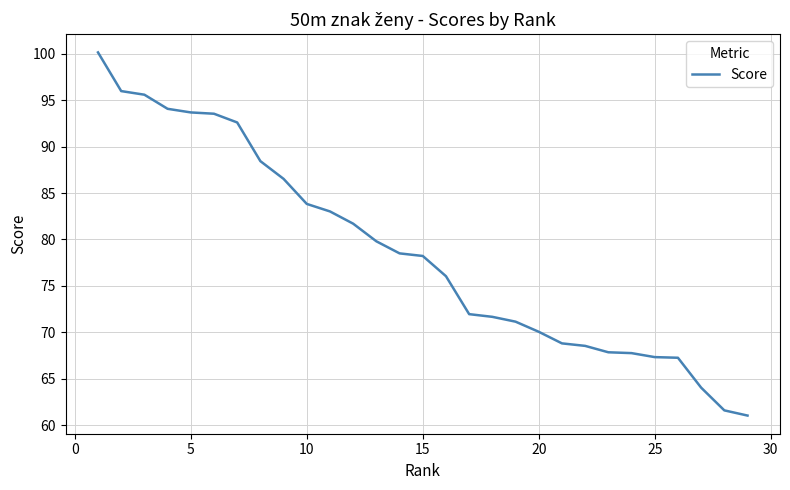

What is the difference between the maximum and minimum values?

39.1